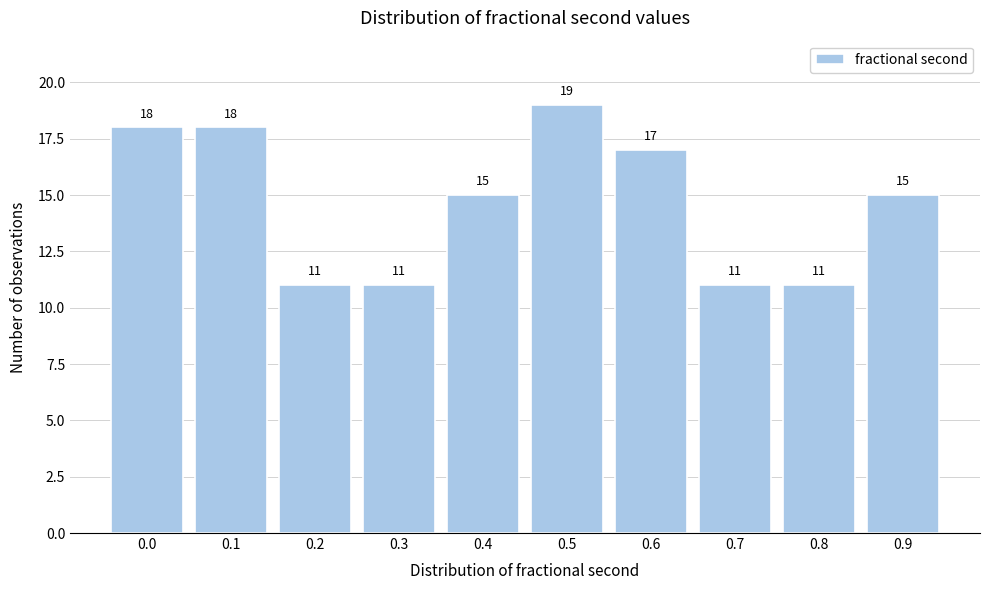

Reading left to right, what are all the values shown in this chart?

18	18	11	11	15	19	17	11	11	15